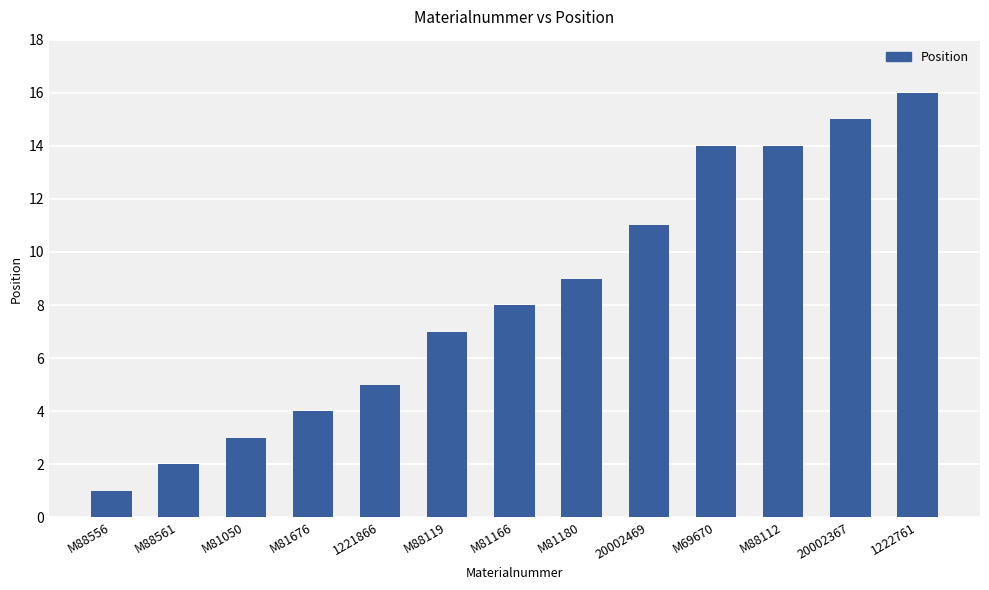

Between M81180 and 1221866, which is larger?

M81180